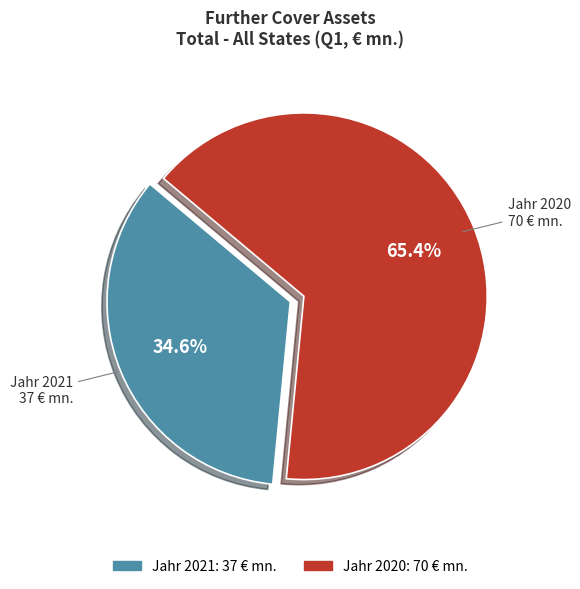

Which slice is the smallest?

Jahr 2021